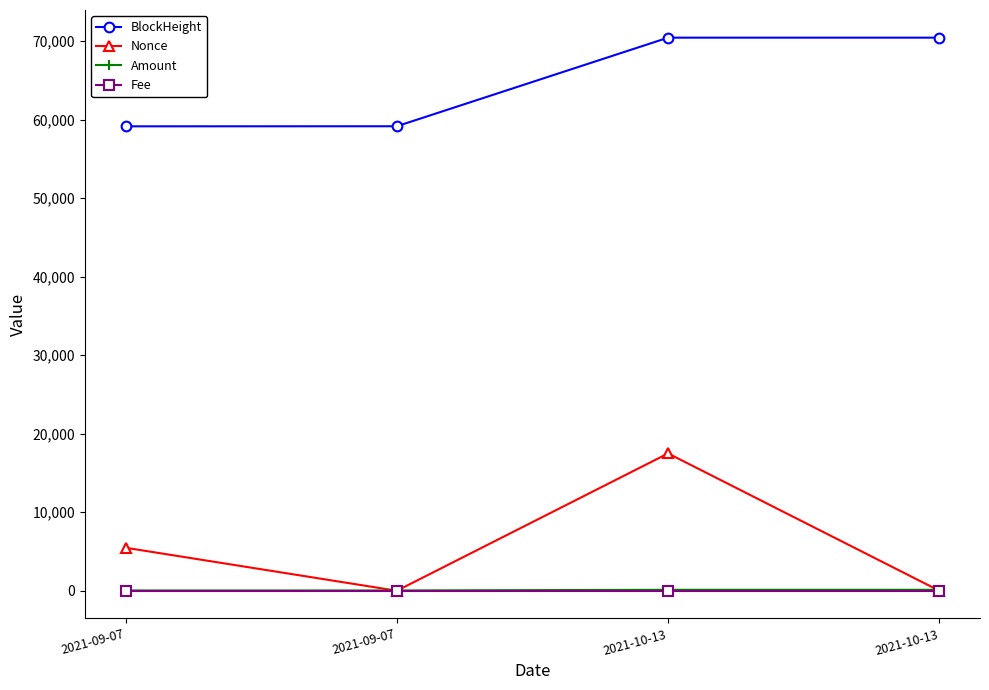

Is this an area chart (filled region under the line)?

No